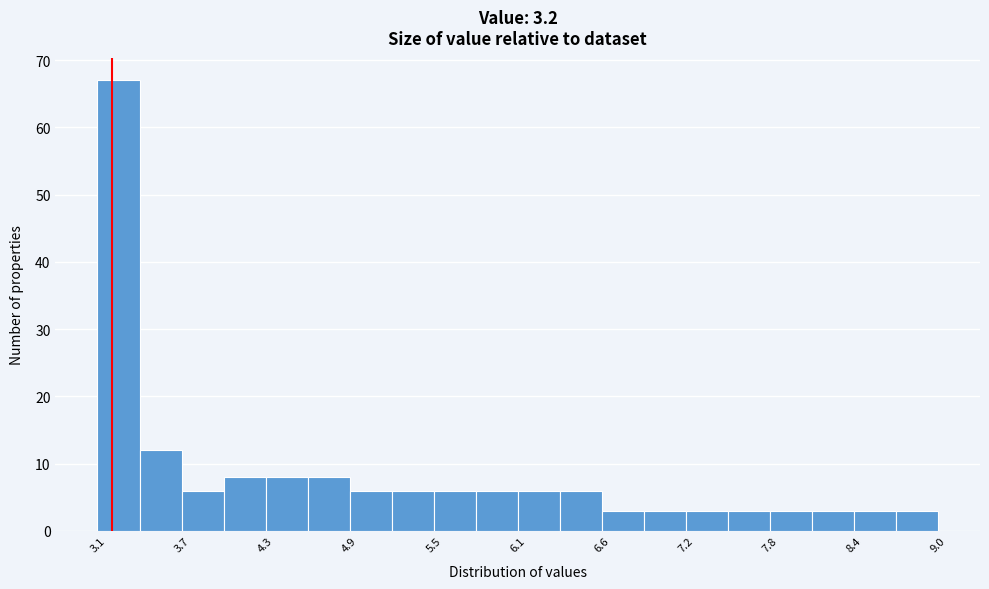

Read against the x-axis, roughly where is the centre of the tallest bar?

3.2